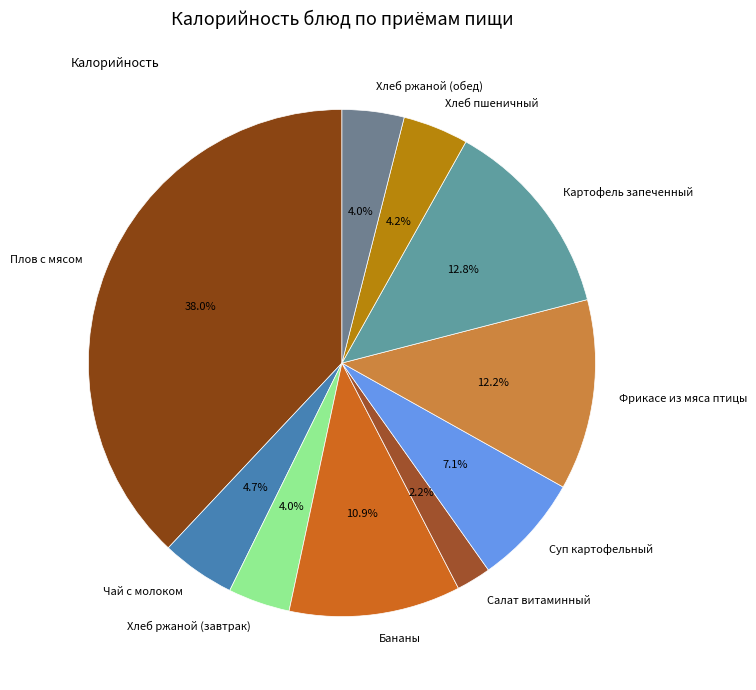

Is it true that Чай с молоком is 5% of the pie?

True